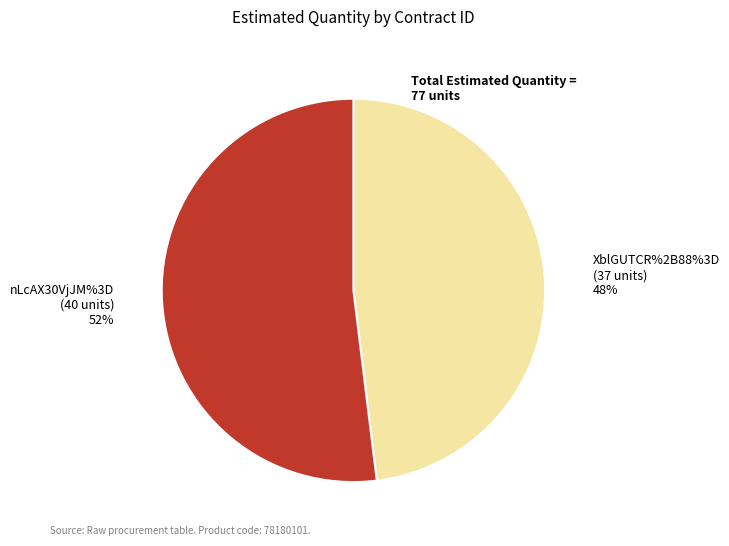

Is there a majority slice in this chart?

Yes